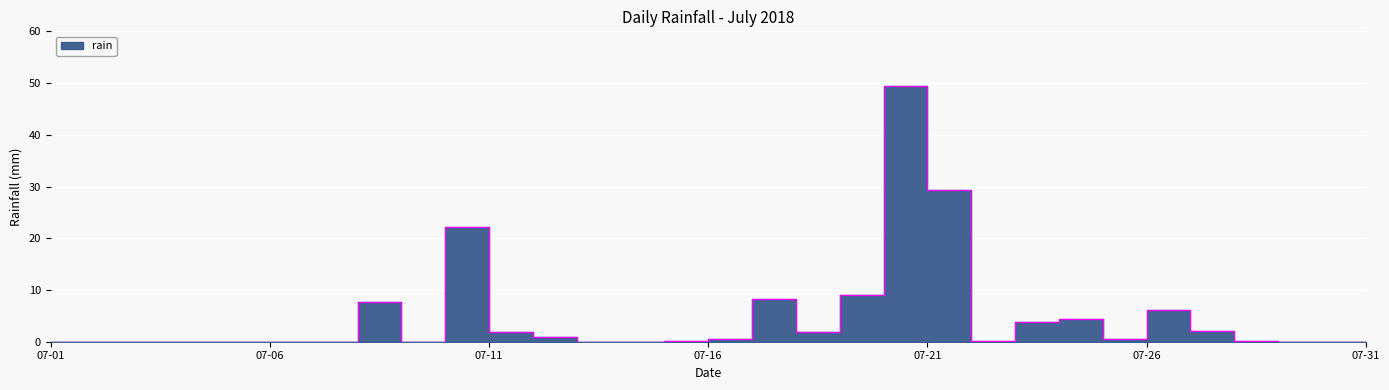

What is the value of the 21st point from the left?

29.4